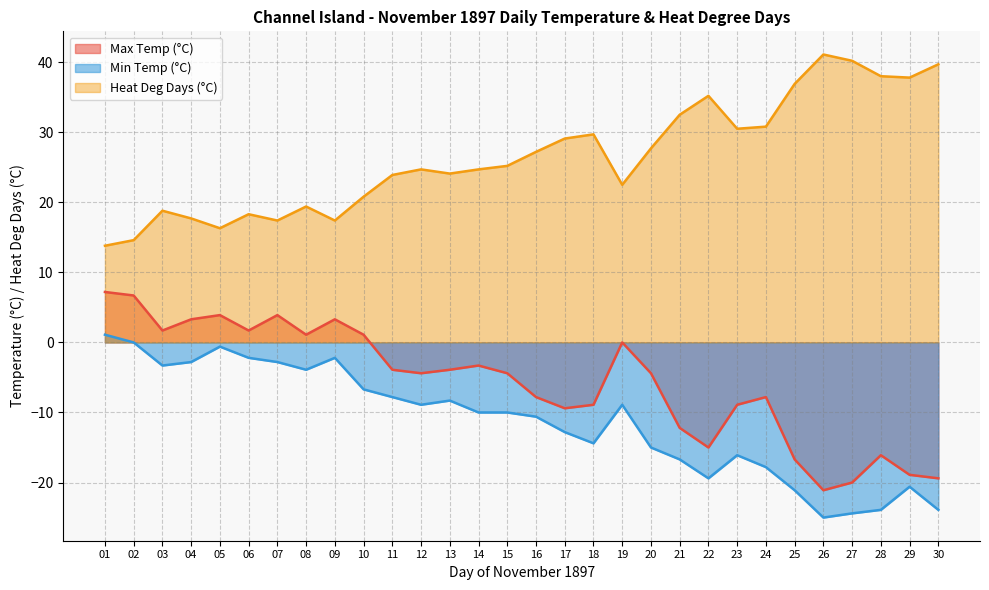

Is it true that Max Temp (°C) equals -3.9 at 11?

True